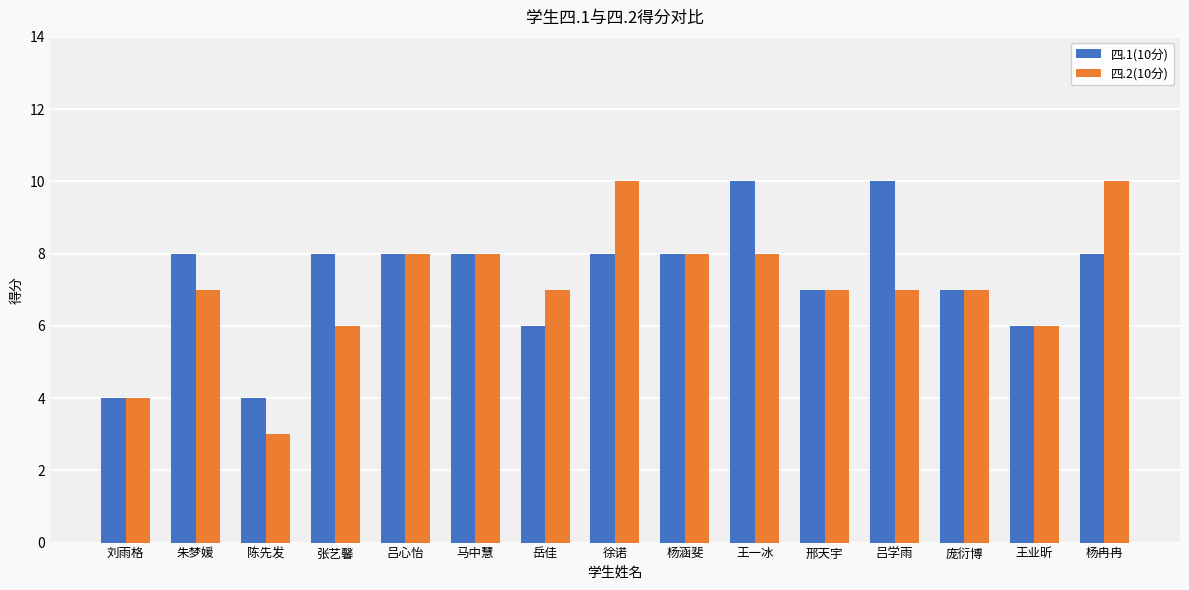

Reading right to left, transcribe all the data shown in this chart.

四.1(10分): 8	6	7	10	7	10	8	8	6	8	8	8	4	8	4
四.2(10分): 10	6	7	7	7	8	8	10	7	8	8	6	3	7	4